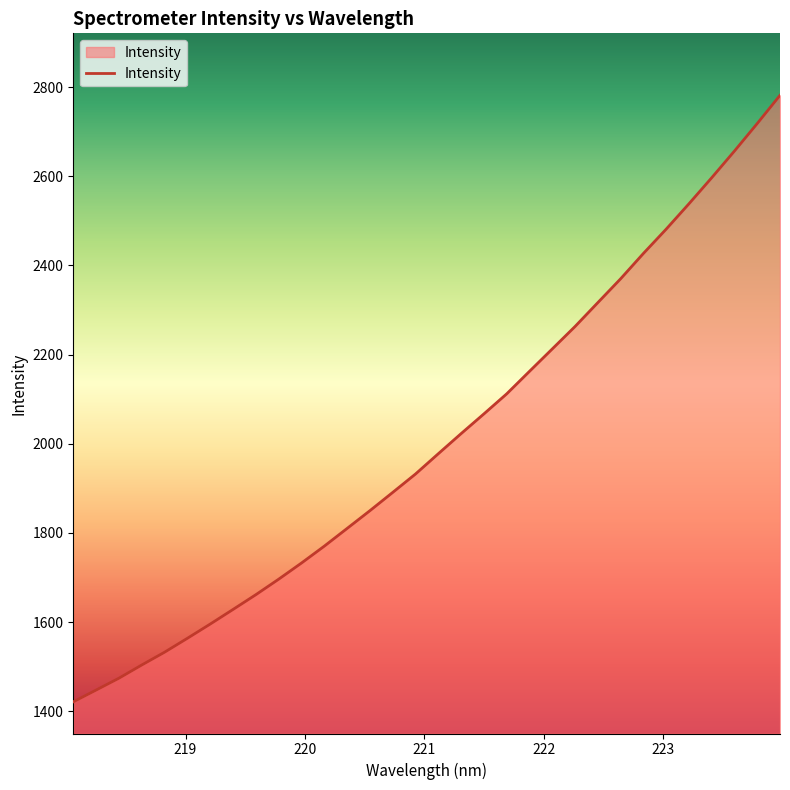

What is the difference between the maximum and minimum values?

1360.5